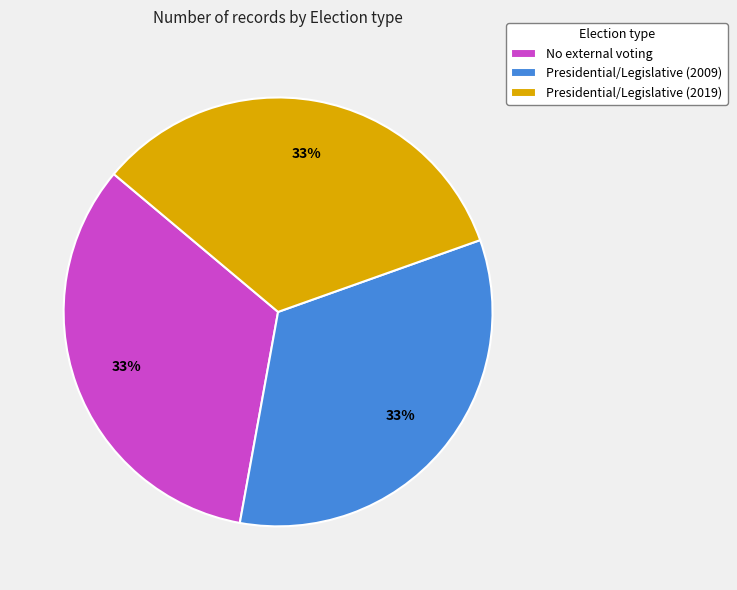

Does Presidential/Legislative (2019) account for over 50% of the chart?

No